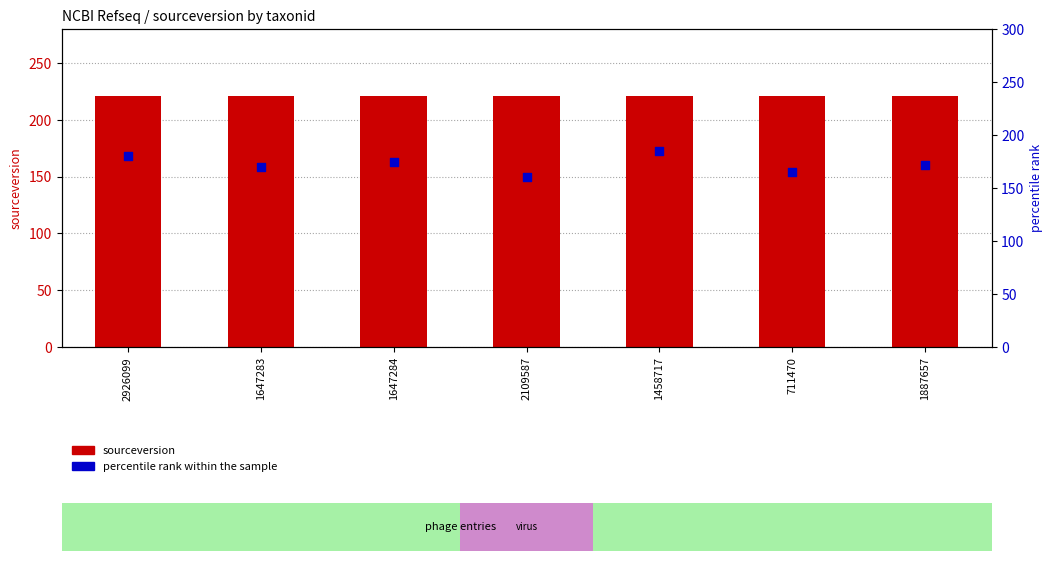

What are all the series names shown in the legend?

sourceversion, percentile rank within the sample